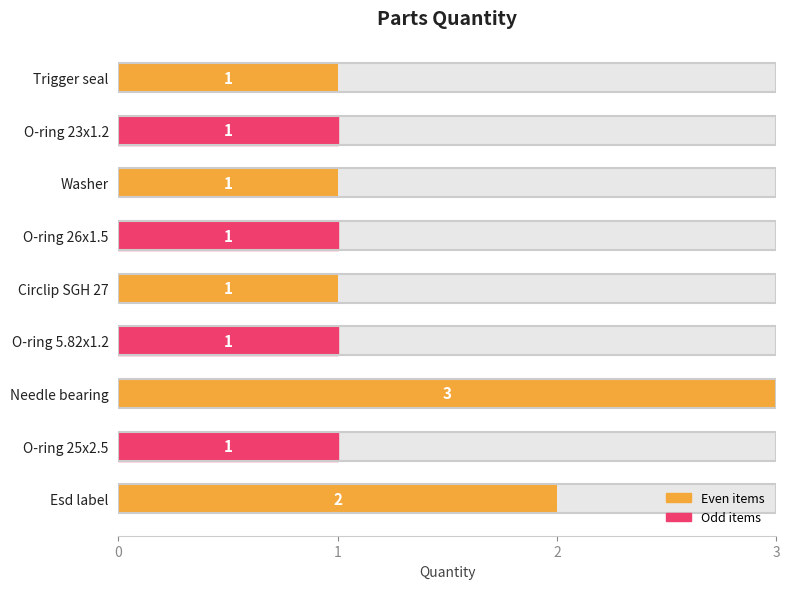

Is it true that the value at O-ring 25x2.5 is 1?

False